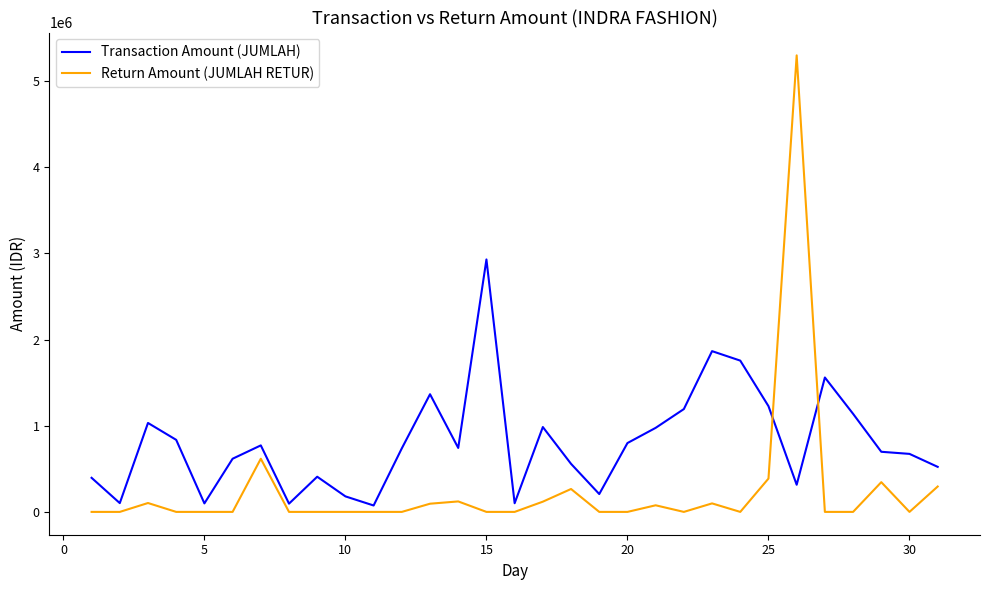

Which series has the widest spread of values?

Return Amount (JUMLAH RETUR)